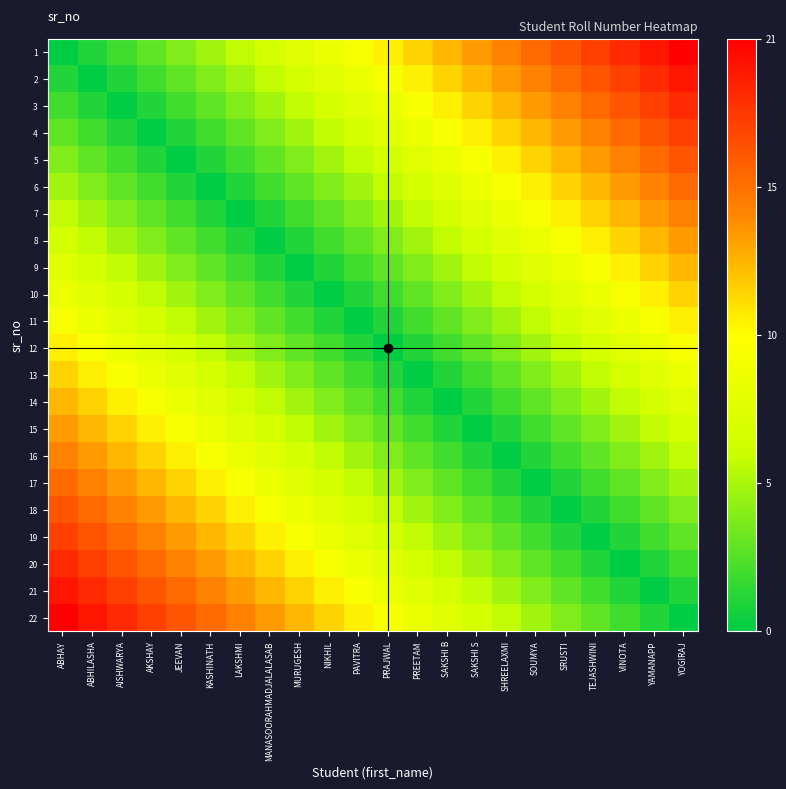

How many distinct data groups are displayed?

22